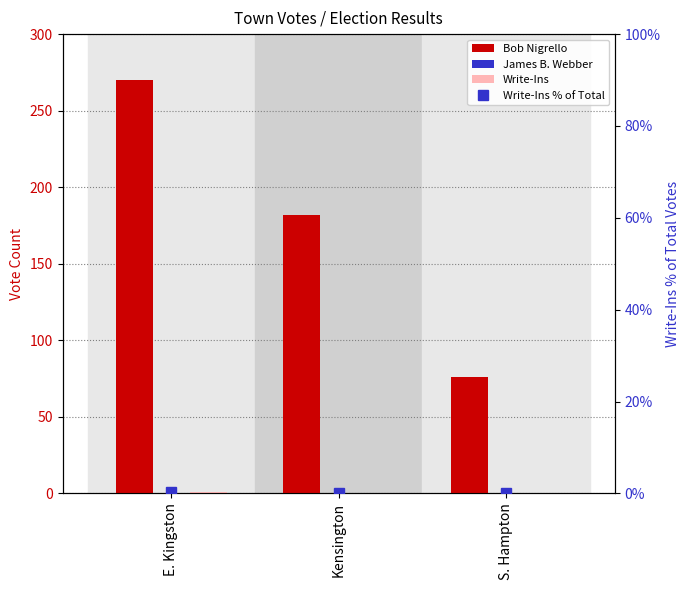

What are all the series names shown in the legend?

Bob Nigrello, James B. Webber, Write-Ins, Write-Ins % of Total